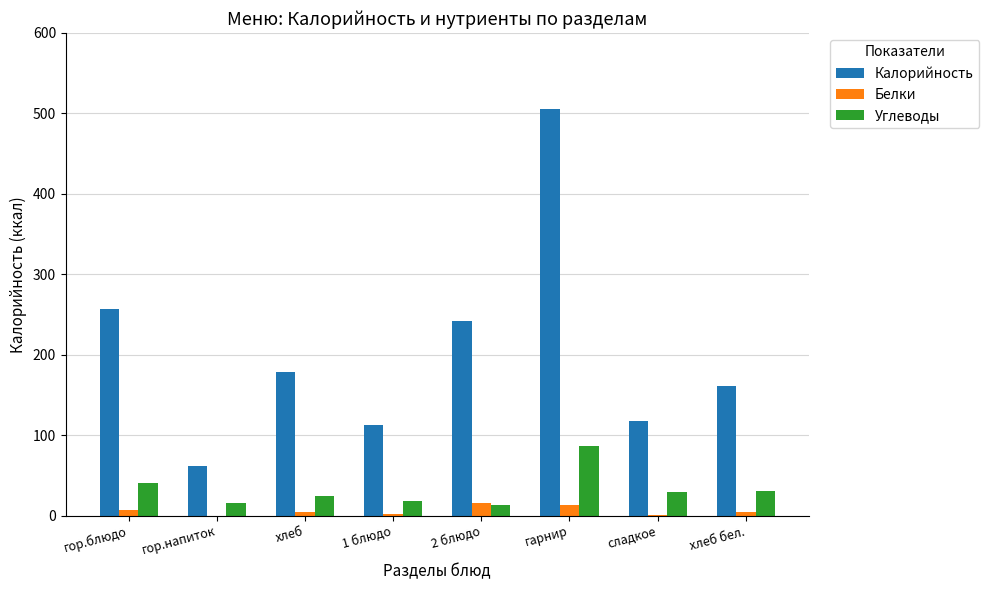

Between гор.блюдо and гарнир, which series saw the biggest shift?

Калорийность